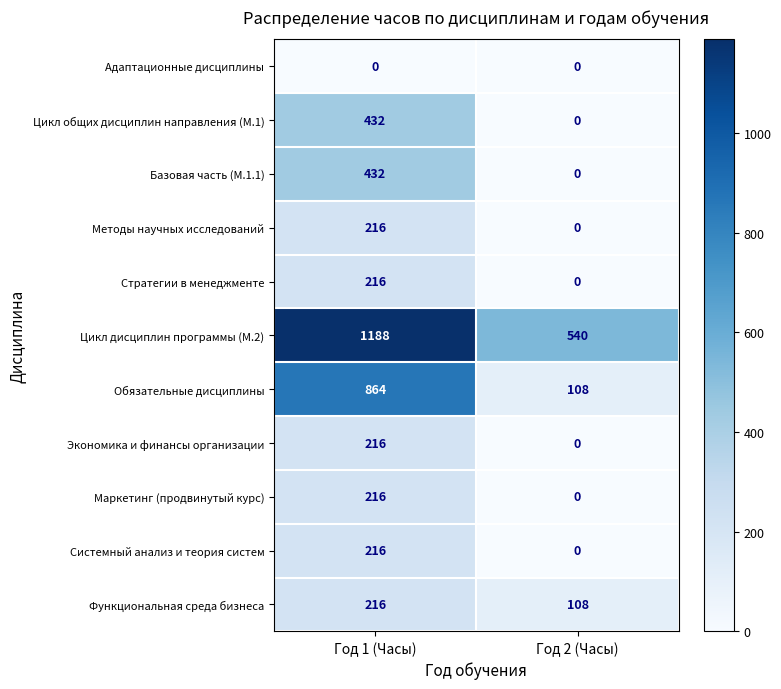

Which label corresponds to the largest value in the chart?

Год 1 (Часы)